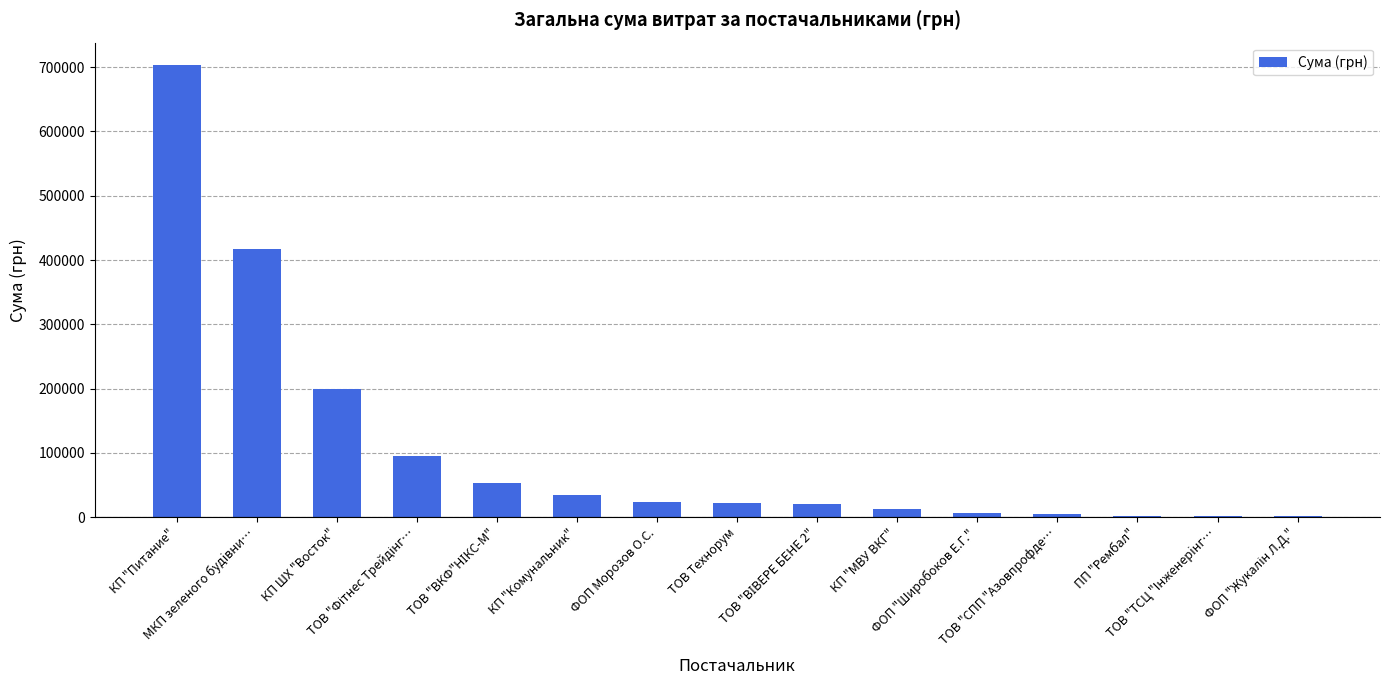

What is the maximum value shown in the chart?

702994.6